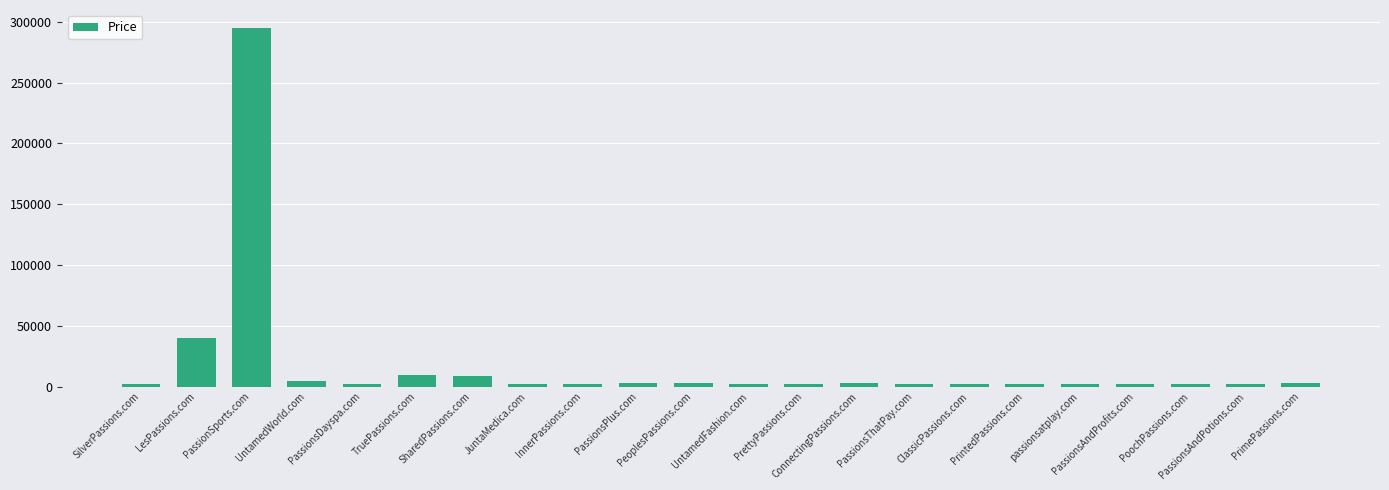

What is the average value?

17933